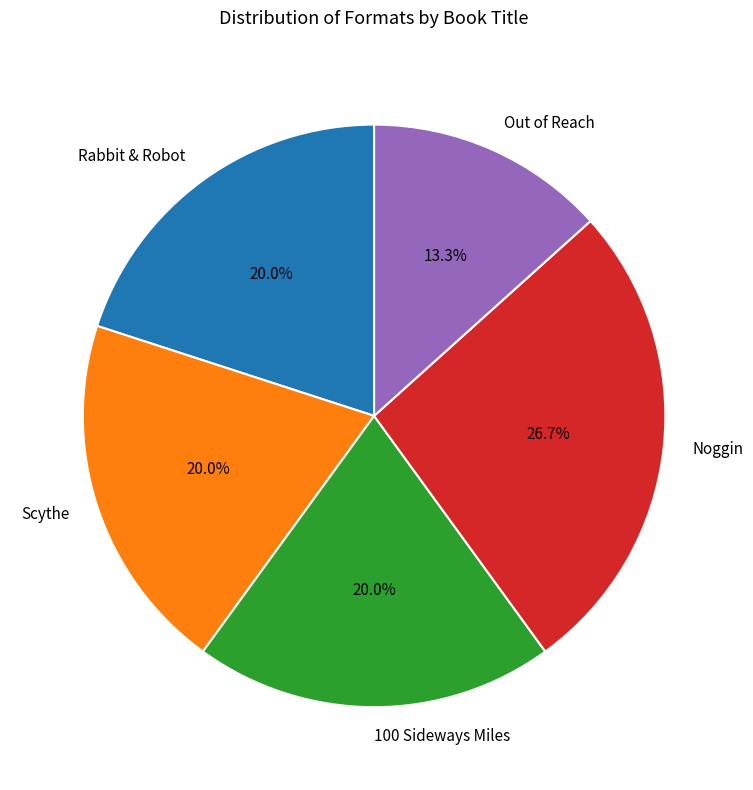

Is it true that Scythe is 26% of the pie?

False